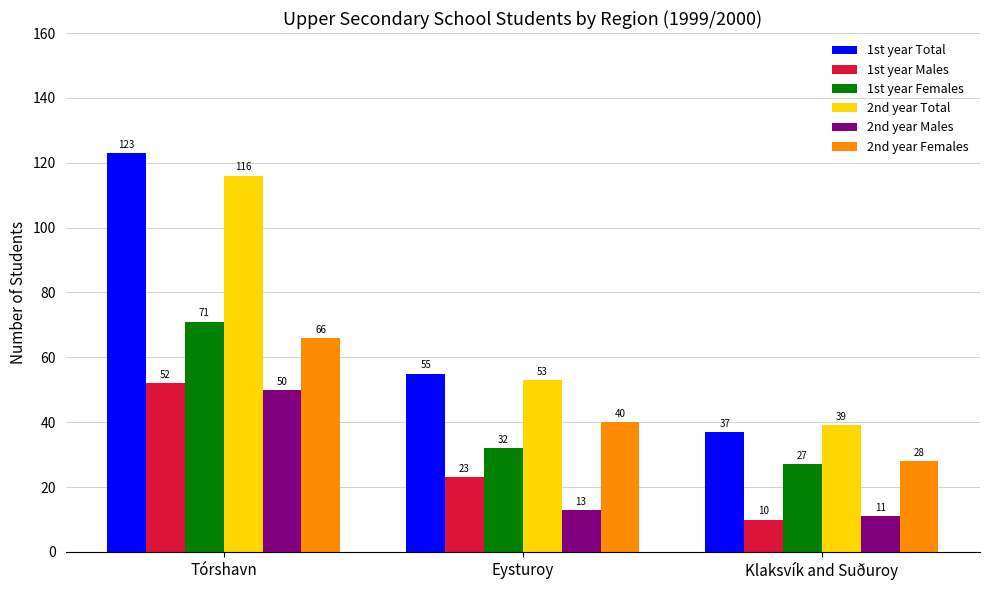

Which series changed the most between Tórshavn and Klaksvík and Suðuroy?

1st year Total